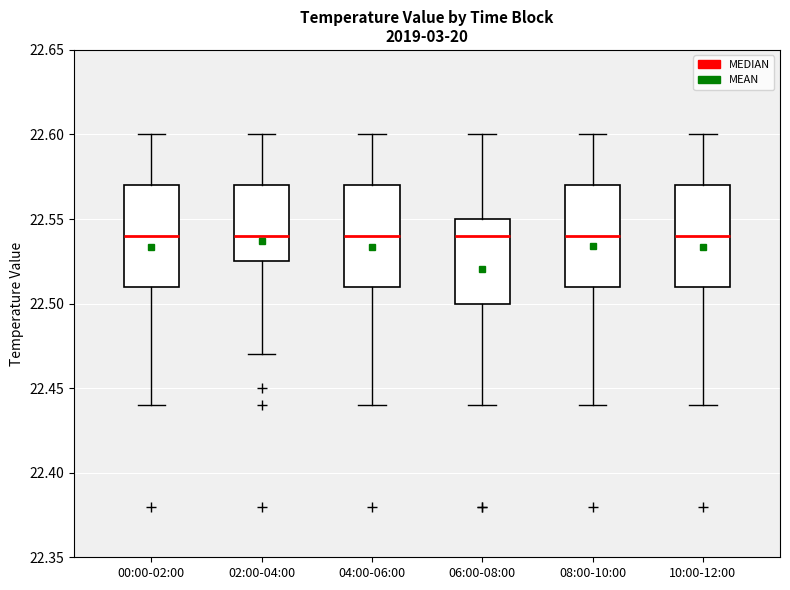

Where does the median line of the box for 06:00-08:00 sit on the y-axis? The values are not printed on the chart, so give them approximately, as read against the axis.

22.540